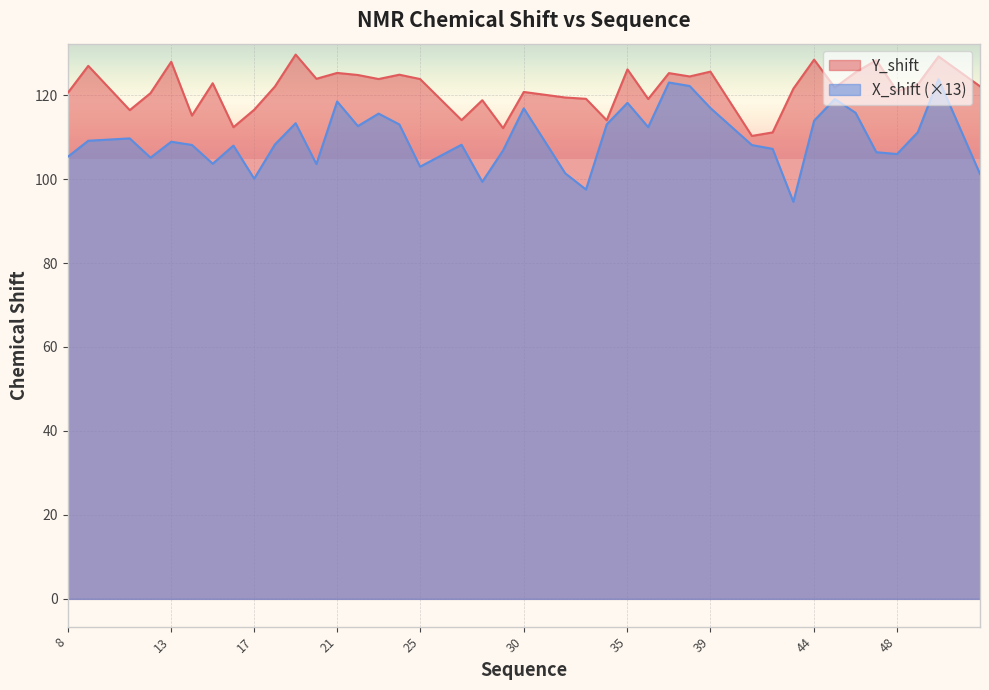

What is the value of the X_shift point at the 2nd from the left?

109.1